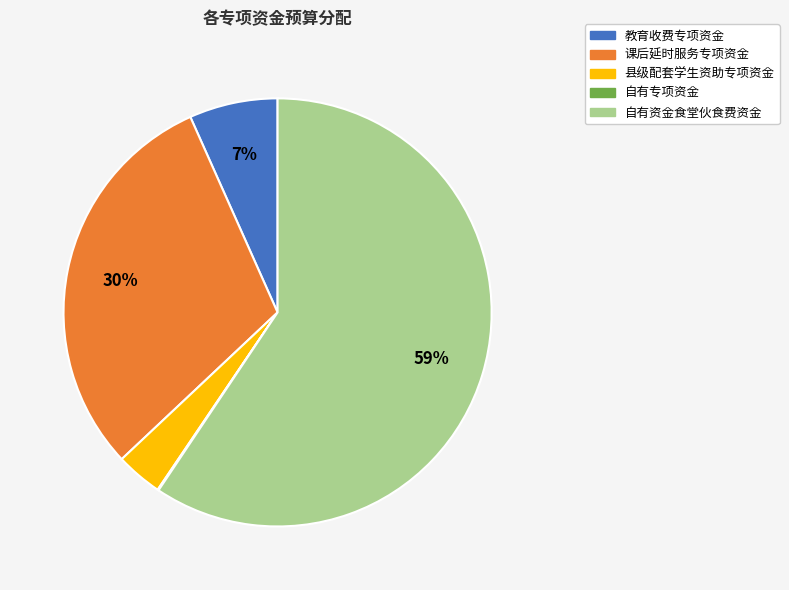

Which has a higher value, 自有资金食堂伙食费资金 or 县级配套学生资助专项资金?

自有资金食堂伙食费资金